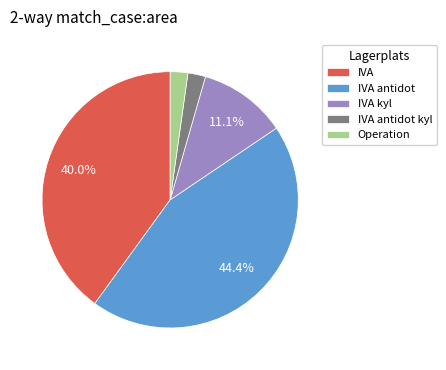

Is it true that IVA antidot is 44% of the pie?

True